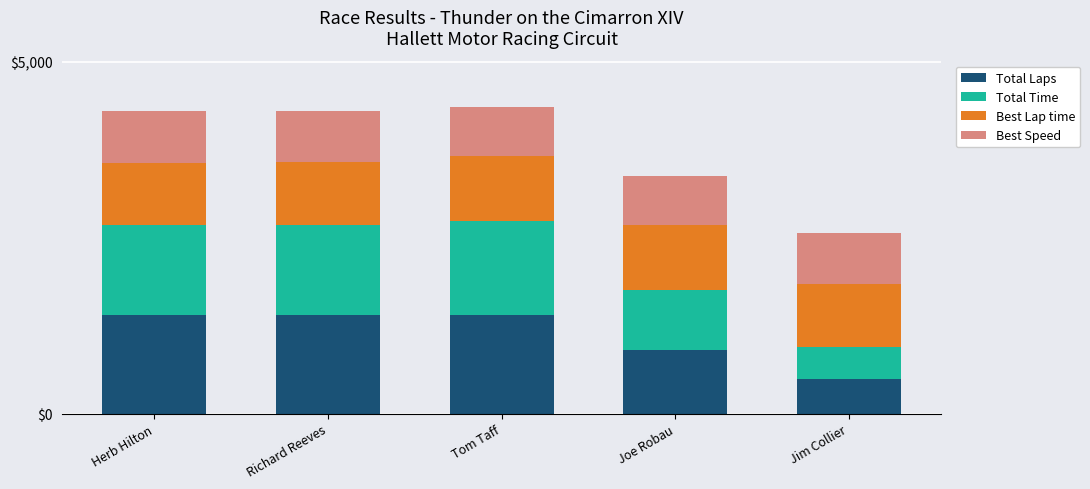

Is it true that Total Laps equals 2372.5 at Herb Hilton?

False